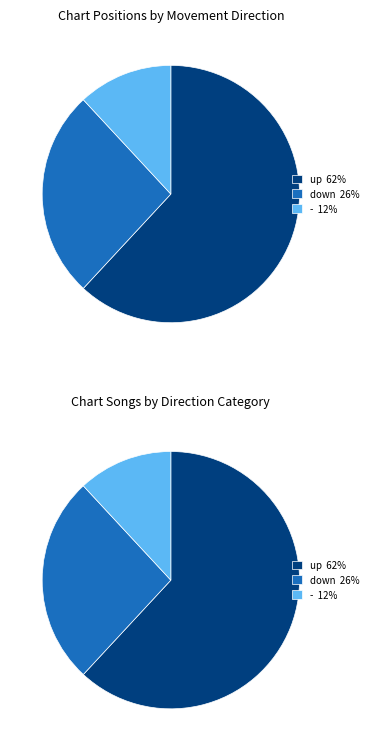

Which slice is the smallest?

-